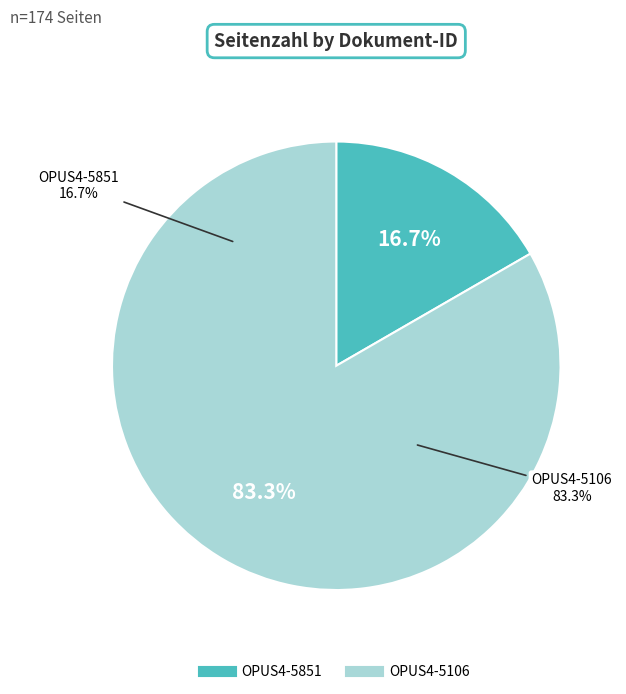

Count the number of slices in the pie.

2